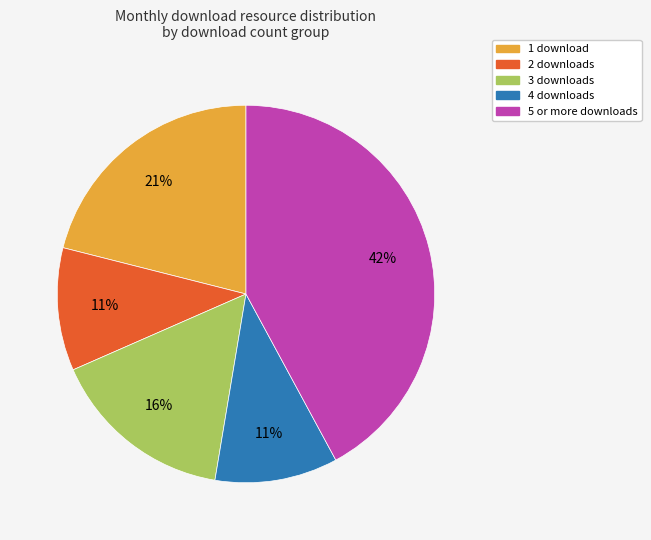

Does any single category account for the majority?

No